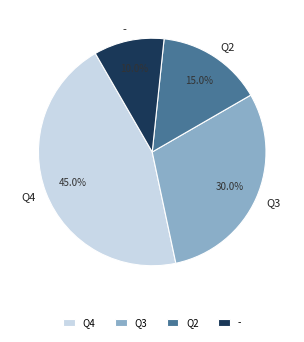

Which has a higher value, Q4 or -?

Q4